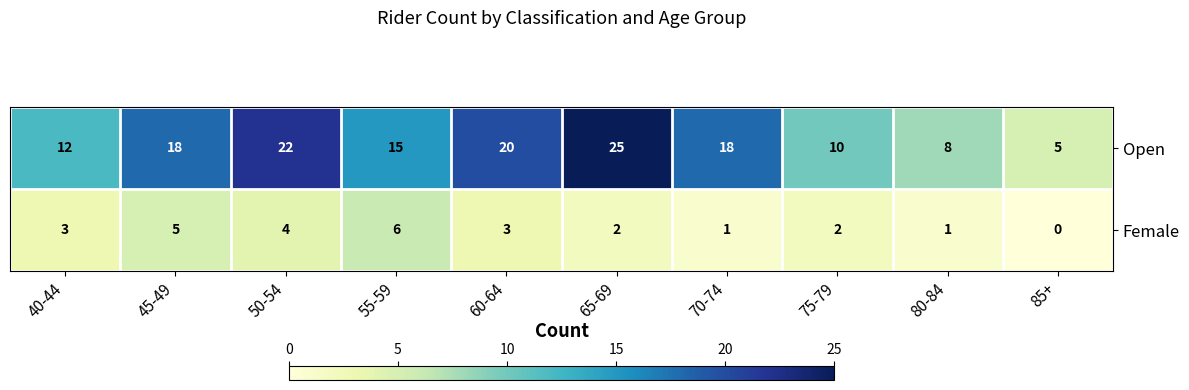

What is the approximate value of Female at 40-44?

3